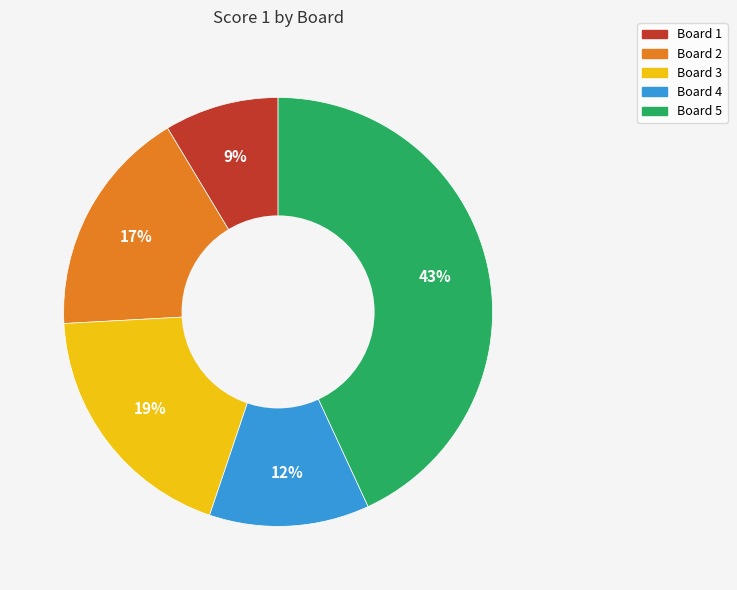

Rank the categories by value from lowest to highest.

Board 1, Board 4, Board 2, Board 3, Board 5